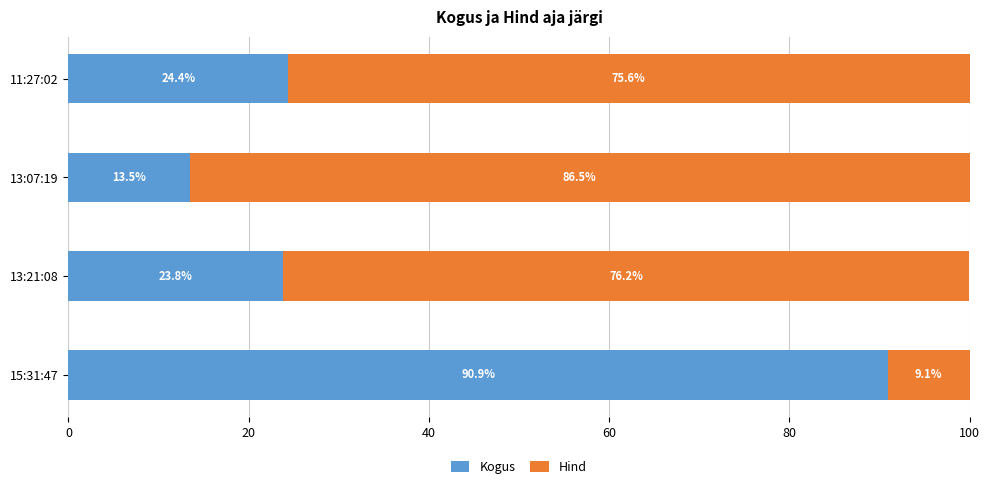

Rank the categories by Kogus value from lowest to highest.

13:07:19, 13:21:08, 11:27:02, 15:31:47